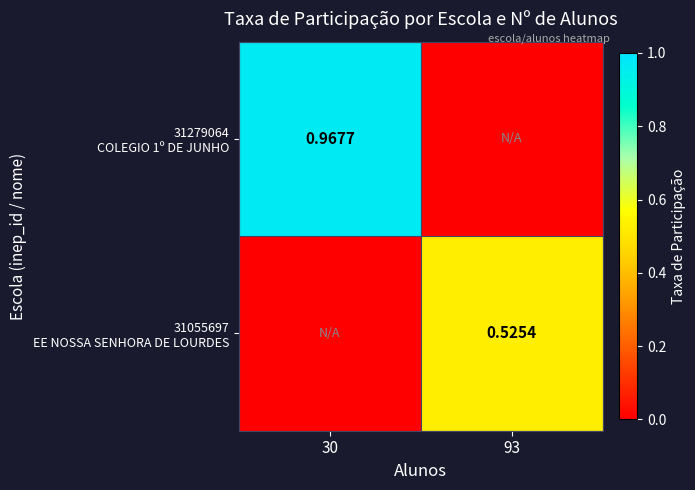

Rank the categories by 31055697 EE NOSSA SENHORA DE LOURDES value from highest to lowest.

93, 30